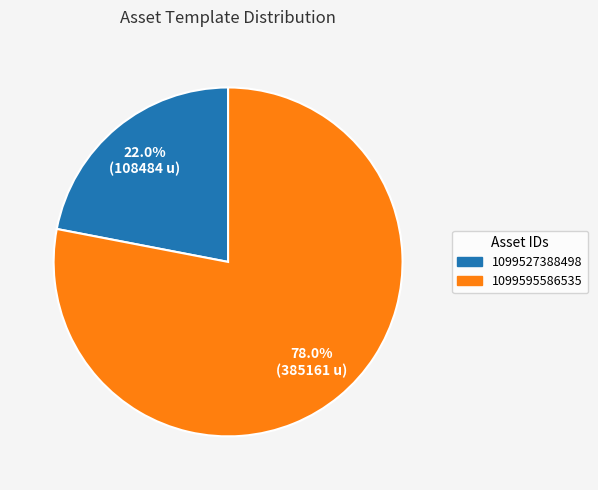

Which slice is the smallest?

1099527388498